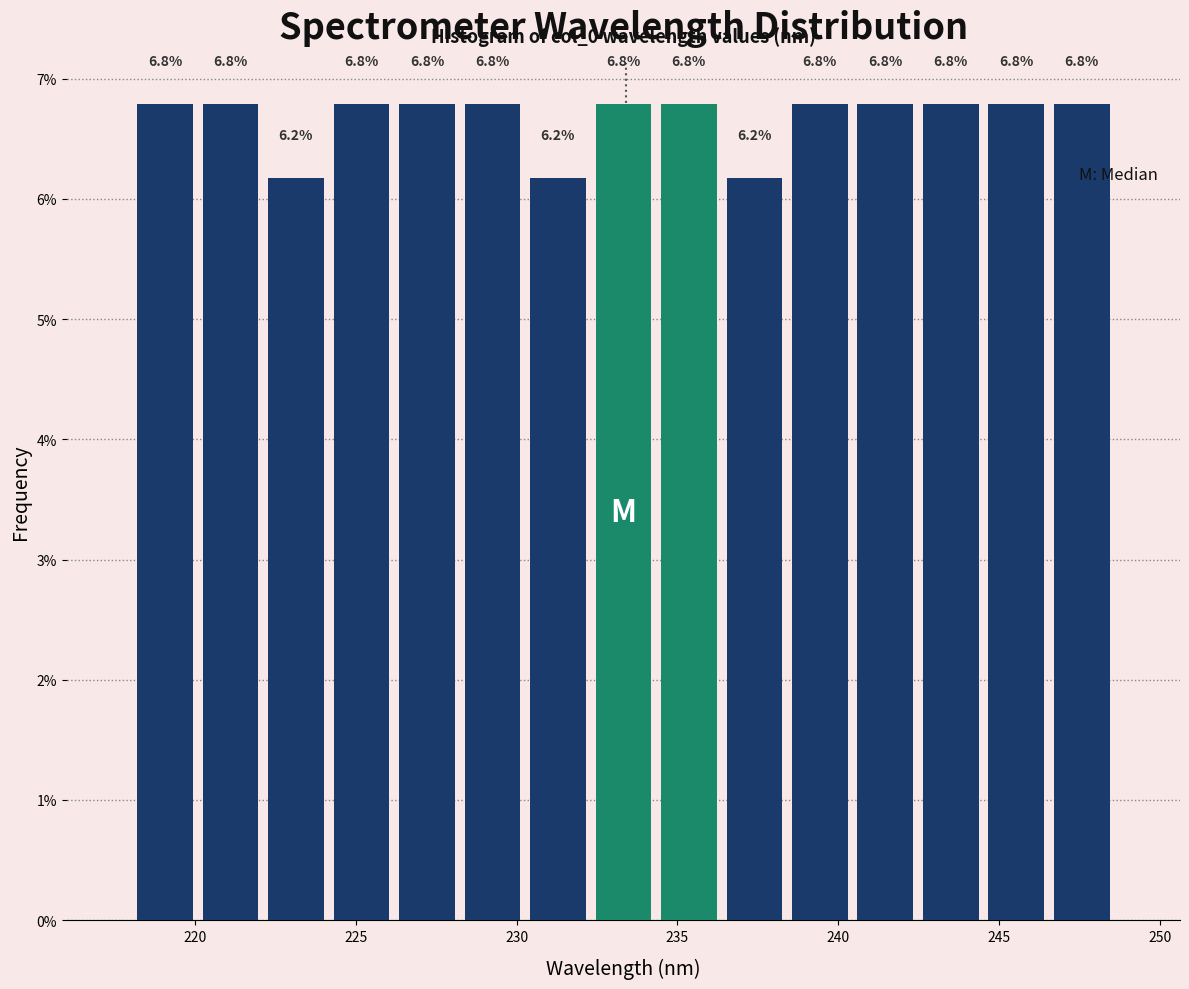

Reading left to right, list every bar in this chart as the range it spans on the x-axis followed by its height. The bar edges are not printed on the chart, so give them approximately, as read against the axis.

218.0 to 220.0: 6.8
220.0 to 222.0: 6.8
222.0 to 224.0: 6.2
224.0 to 226.0: 6.8
226.0 to 228.0: 6.8
228.0 to 230.5: 6.8
230.5 to 232.5: 6.2
232.5 to 234.5: 6.8
234.5 to 236.5: 6.8
236.5 to 238.5: 6.2
238.5 to 240.5: 6.8
240.5 to 242.5: 6.8
242.5 to 244.5: 6.8
244.5 to 246.5: 6.8
246.5 to 248.5: 6.8